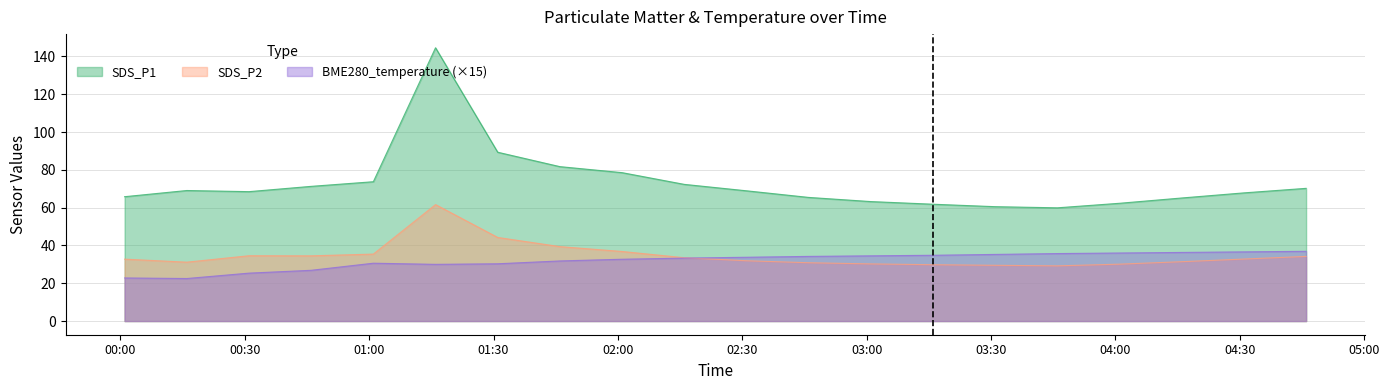

Reading right to left, transcribe all the data shown in this chart.

SDS_P1: 2023-12-09 04:46=70.2	2023-12-09 04:31=67.8	2023-12-09 04:16=65.1	2023-12-09 04:01=62.3	2023-12-09 03:46=59.9	2023-12-09 03:31=60.5	2023-12-09 03:16=61.8	2023-12-09 03:01=63.2	2023-12-09 02:46=65.4	2023-12-09 02:31=68.9	2023-12-09 02:16=72.3	2023-12-09 02:01=78.5	2023-12-09 01:46=81.7	2023-12-09 01:31=89.3	2023-12-09 01:16=144.6	2023-12-09 01:01=73.7	2023-12-09 00:46=71.2	2023-12-09 00:31=68.5	2023-12-09 00:16=69.0	2023-12-09 00:01=65.8
SDS_P2: 2023-12-09 04:46=34.2	2023-12-09 04:31=32.8	2023-12-09 04:16=31.4	2023-12-09 04:01=30.1	2023-12-09 03:46=29.2	2023-12-09 03:31=29.5	2023-12-09 03:16=29.8	2023-12-09 03:01=30.2	2023-12-09 02:46=30.9	2023-12-09 02:31=31.9	2023-12-09 02:16=33.5	2023-12-09 02:01=36.8	2023-12-09 01:46=39.4	2023-12-09 01:31=44.2	2023-12-09 01:16=61.6	2023-12-09 01:01=35.4	2023-12-09 00:46=34.5	2023-12-09 00:31=34.5	2023-12-09 00:16=31.1	2023-12-09 00:01=32.8
BME280_temperature: 2023-12-09 04:46=36.9	2023-12-09 04:31=36.6	2023-12-09 04:16=36.3	2023-12-09 04:01=36.0	2023-12-09 03:46=35.7	2023-12-09 03:31=35.2	2023-12-09 03:16=34.8	2023-12-09 03:01=34.5	2023-12-09 02:46=34.2	2023-12-09 02:31=33.8	2023-12-09 02:16=33.3	2023-12-09 02:01=32.7	2023-12-09 01:46=31.8	2023-12-09 01:31=30.3	2023-12-09 01:16=30.0	2023-12-09 01:01=30.6	2023-12-09 00:46=26.9	2023-12-09 00:31=25.3	2023-12-09 00:16=22.5	2023-12-09 00:01=22.8